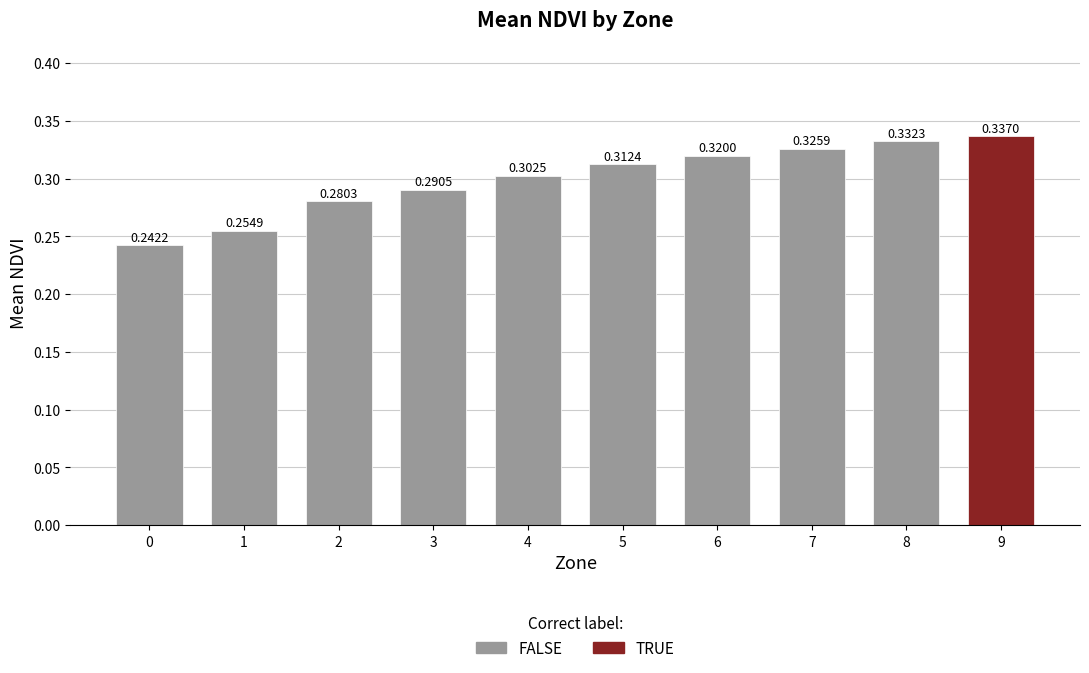

Does the chart contain stacked bars?

No